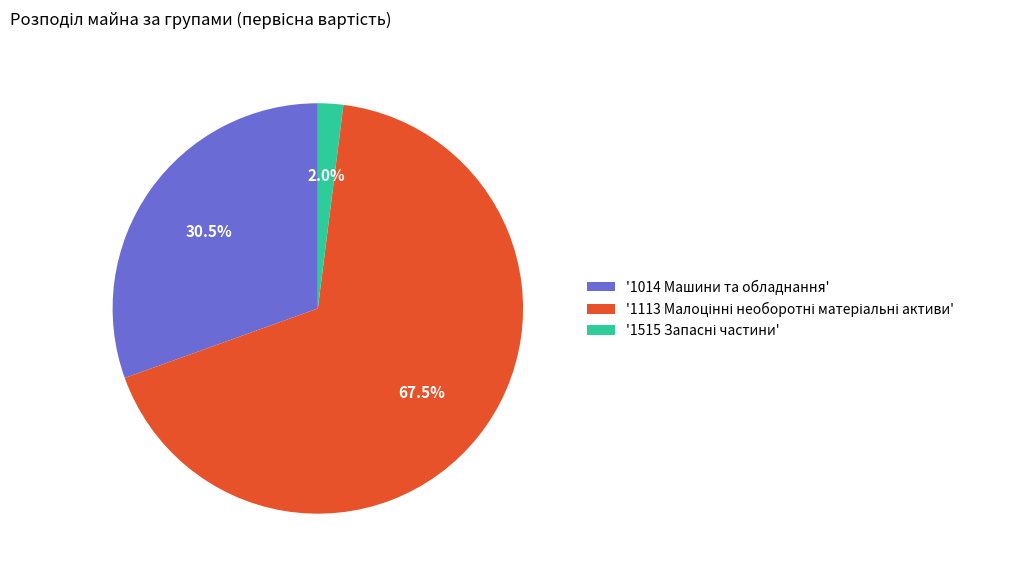

Does any single category account for the majority?

Yes